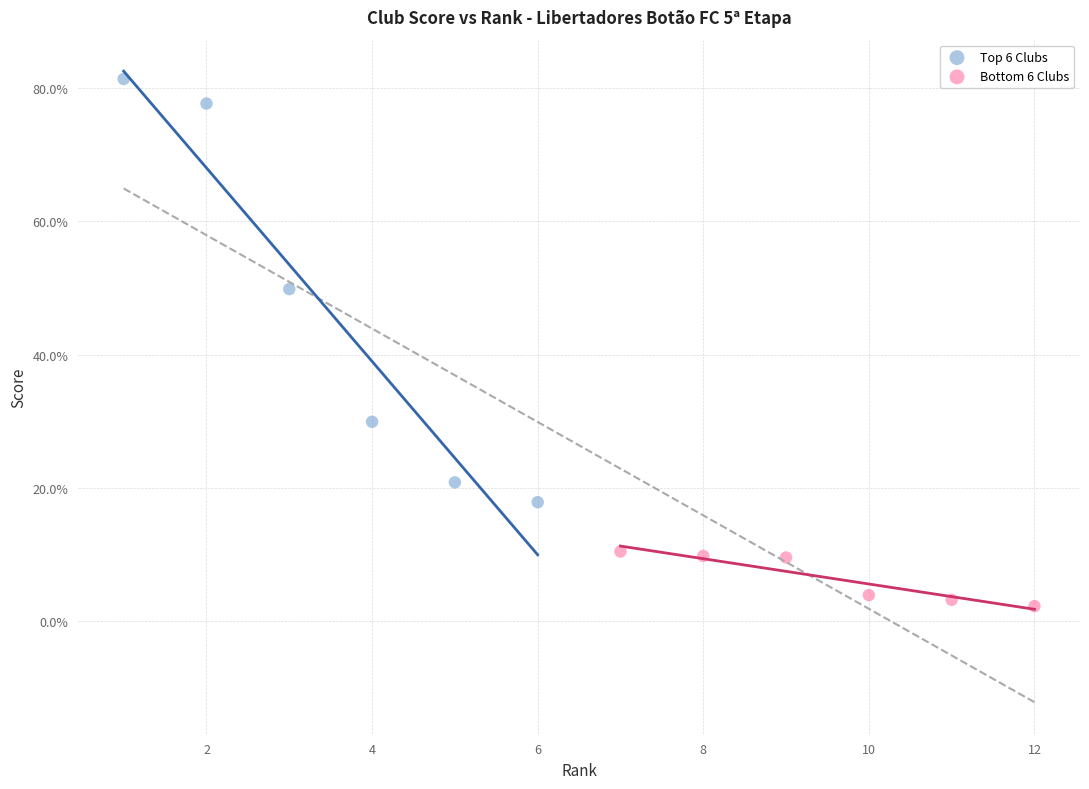

What are all the series names shown in the legend?

Top 6 Clubs, Bottom 6 Clubs